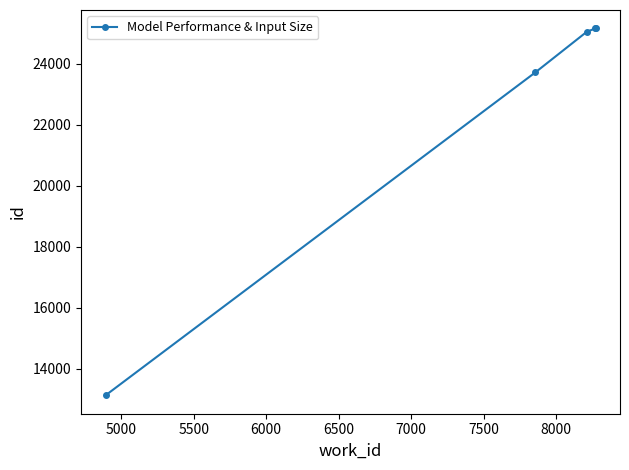

What is the smallest value displayed?

13127